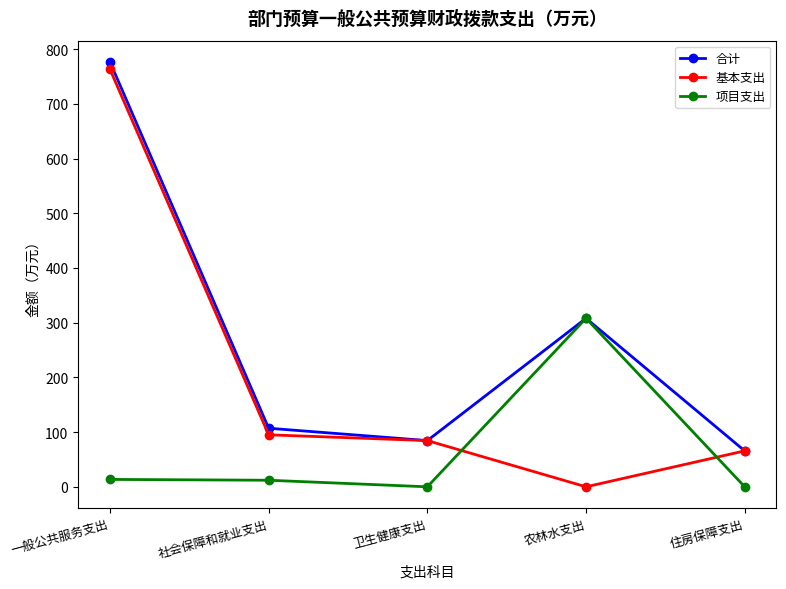

What is the difference between the second highest and minimum values in the 项目支出 series?

13.5